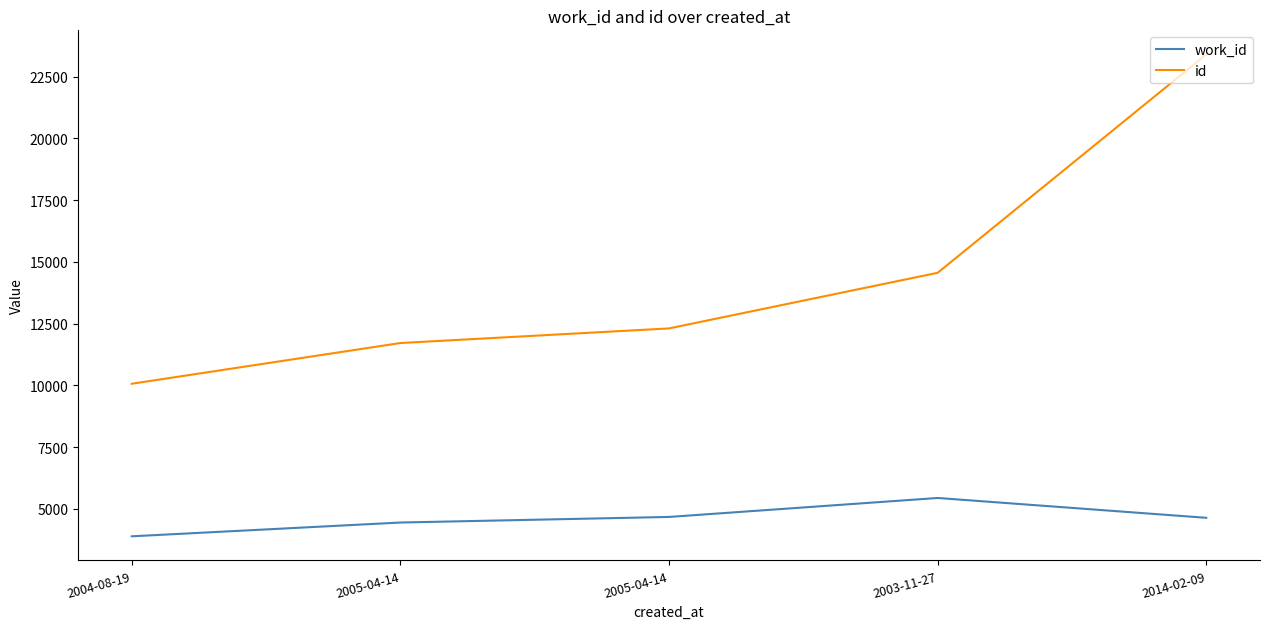

Is this an area chart (filled region under the line)?

No